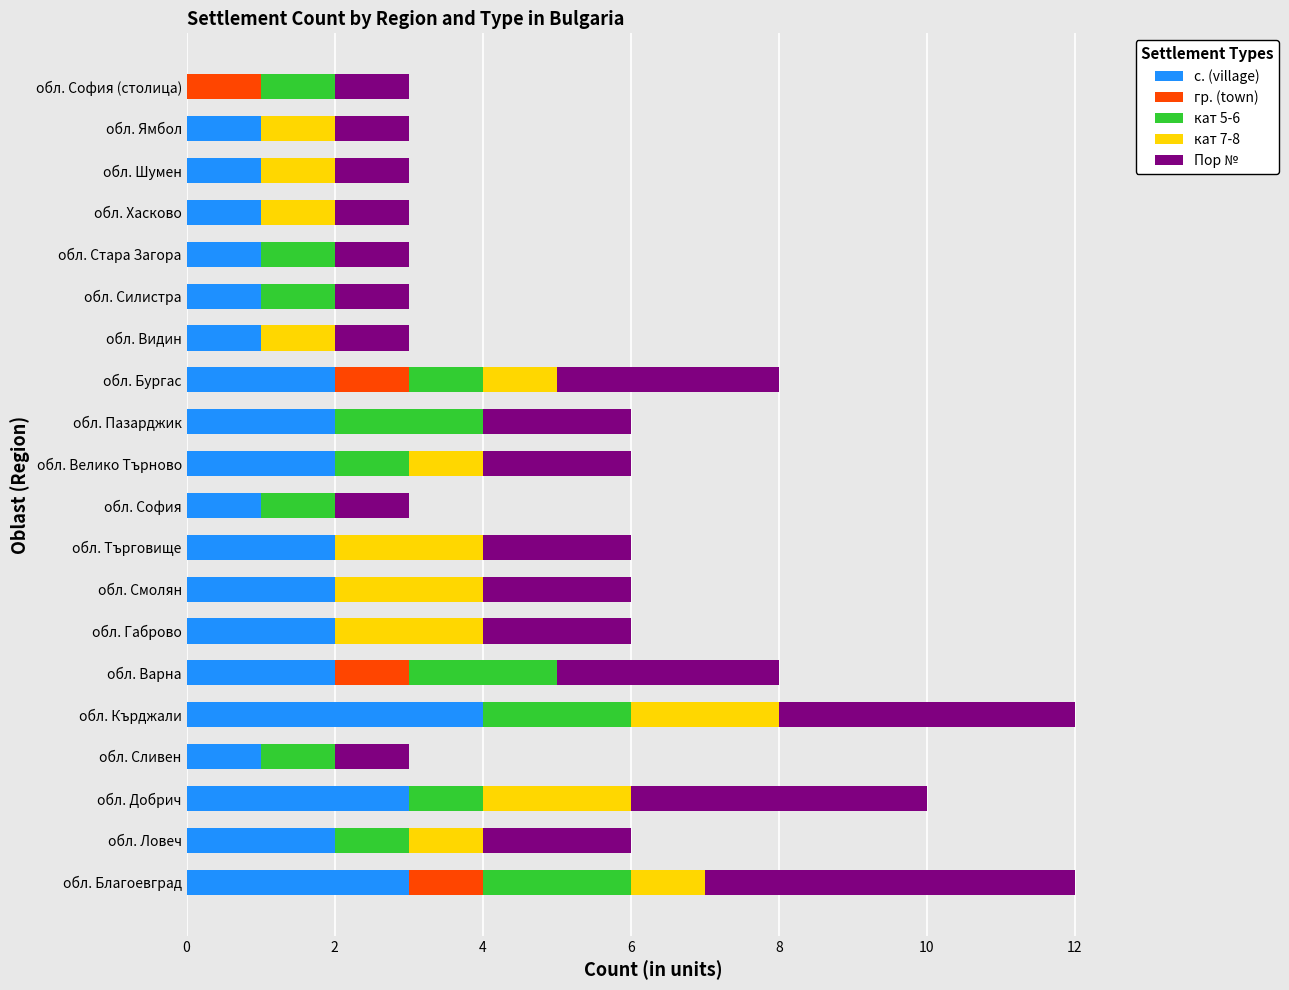

What is the total value across all series at обл. Стара Загора?

3